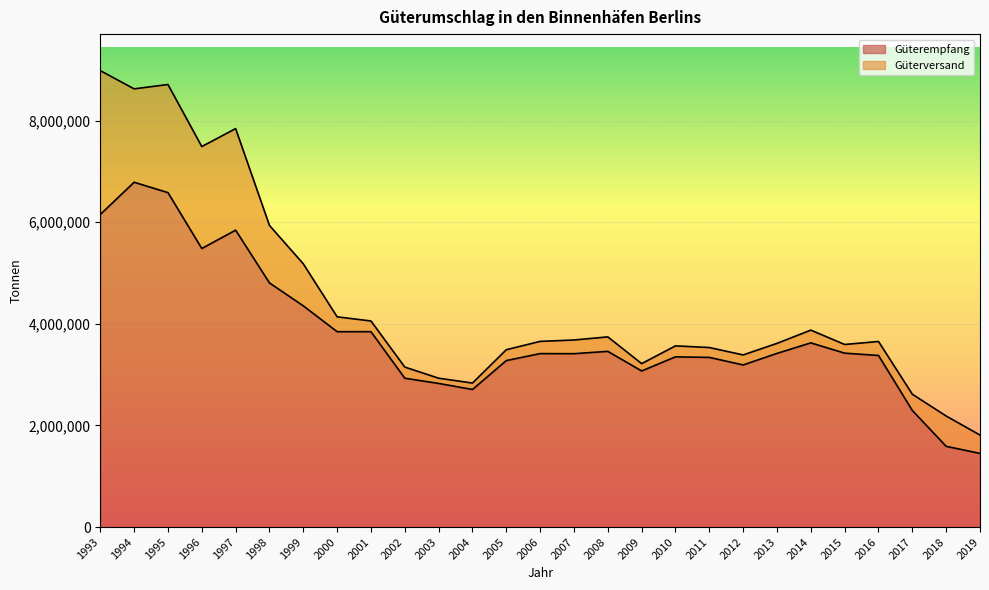

What is the value of the 23rd point from the left?

3422012